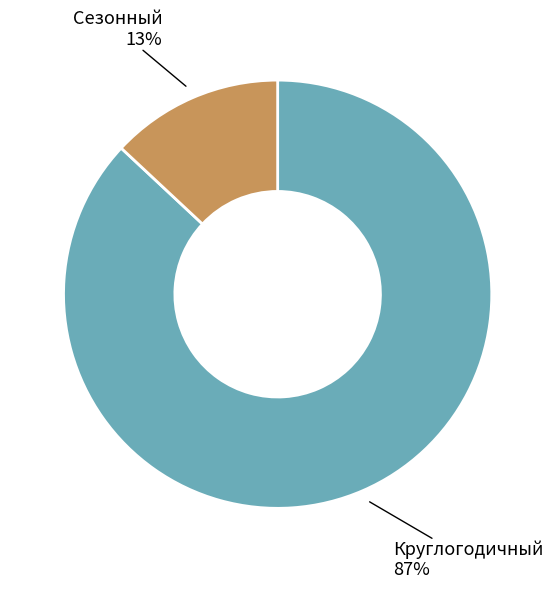

How many segments does this pie chart have?

2